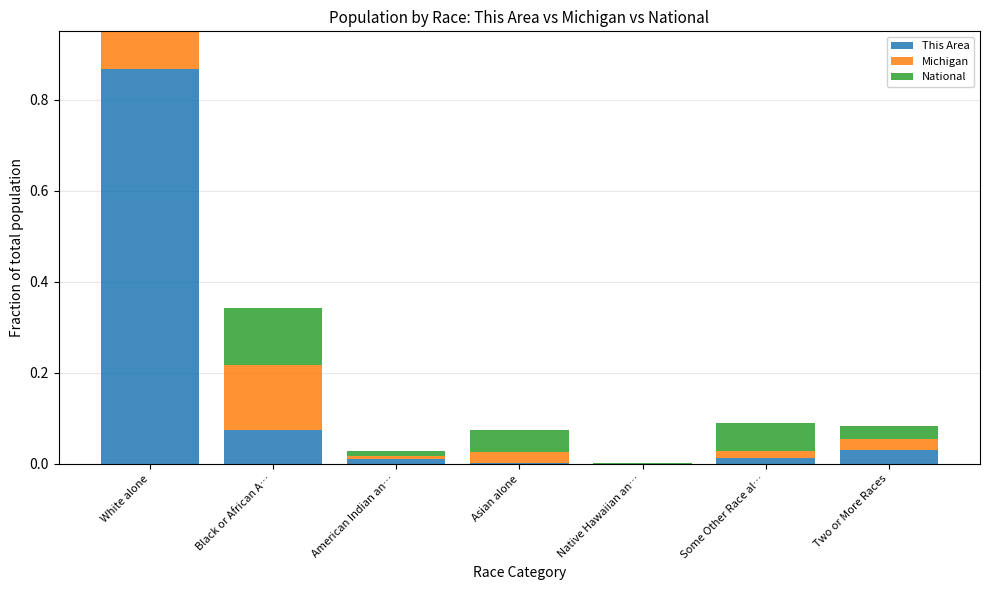

Rank the categories by Michigan value from lowest to highest.

Native Hawaiian an…, American Indian an…, Some Other Race al…, Two or More Races, Asian alone, Black or African A…, White alone